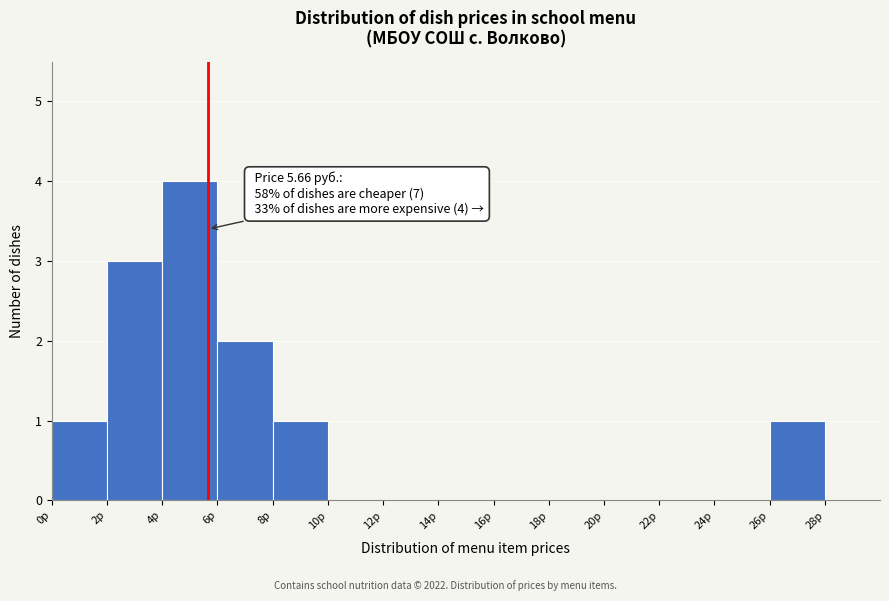

Over which range of the x-axis is the bar tallest?

4 to 6